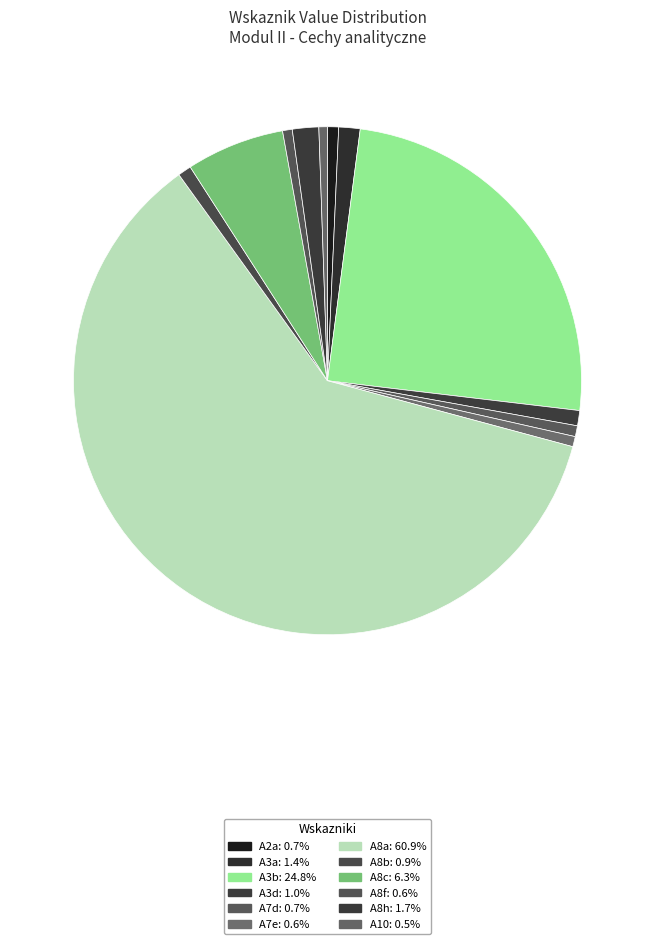

To the nearest percent, what percentage of the pie is A8c?

6%